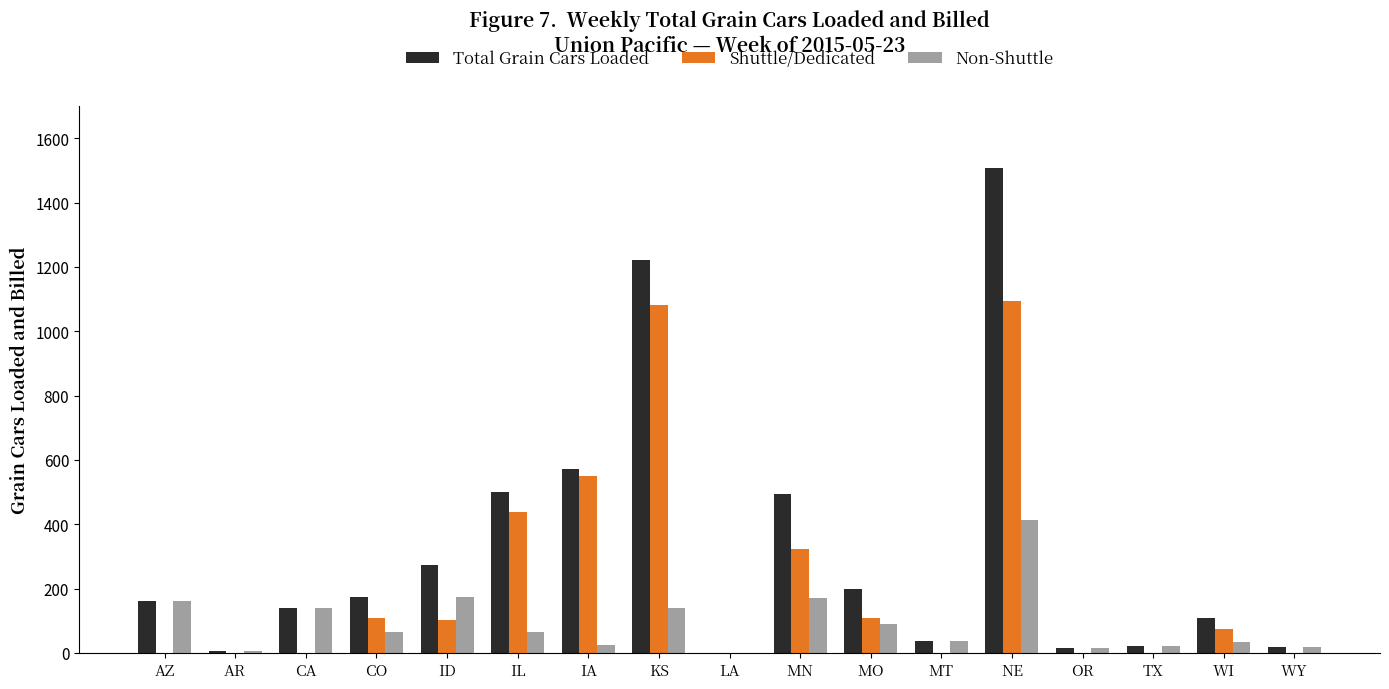

What is the sum of all Non-Shuttle values?

1568